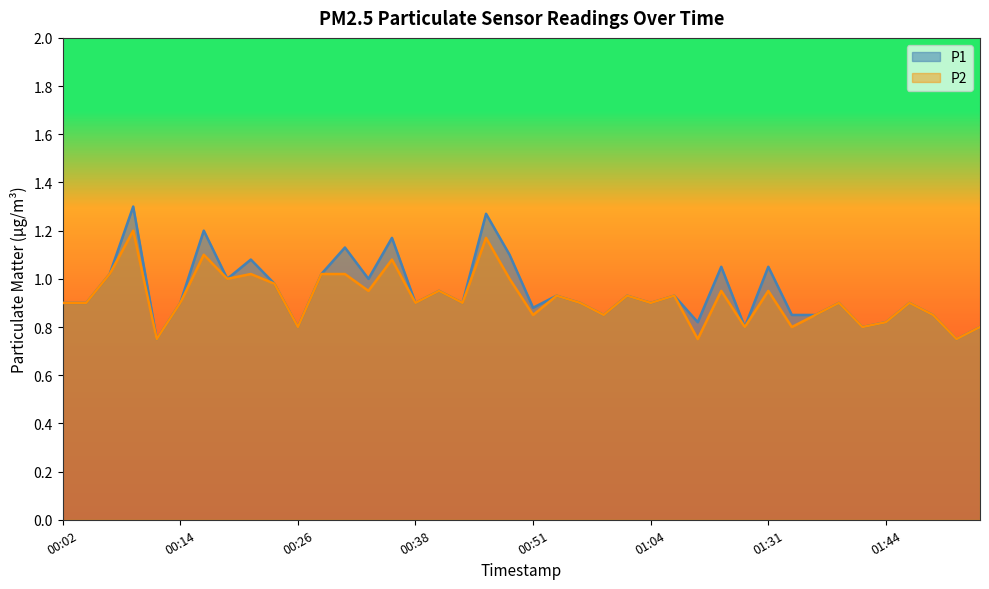

What are all the series names shown in the legend?

P1, P2